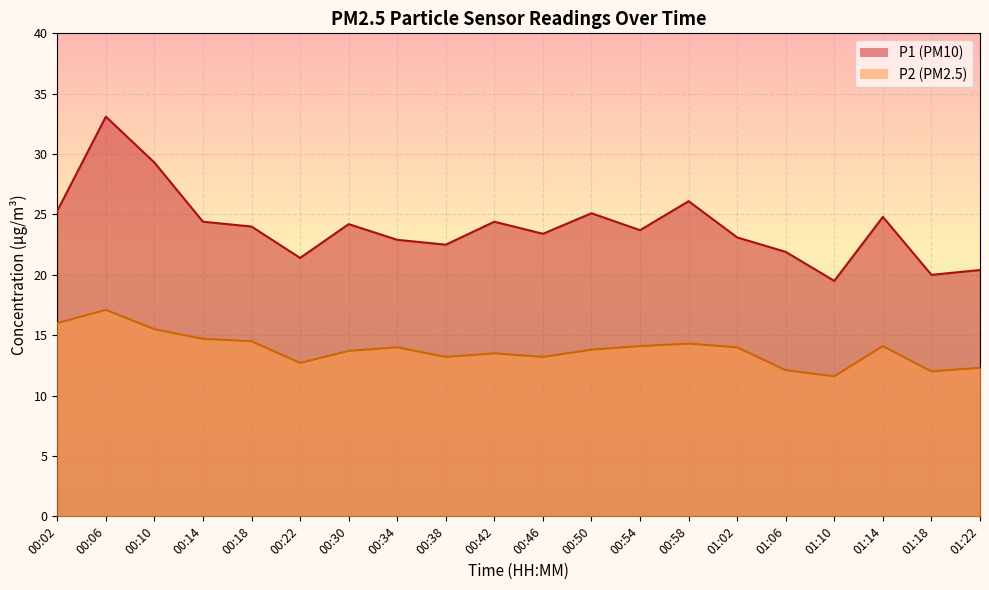

How many data points in P1 are less than 24?

10